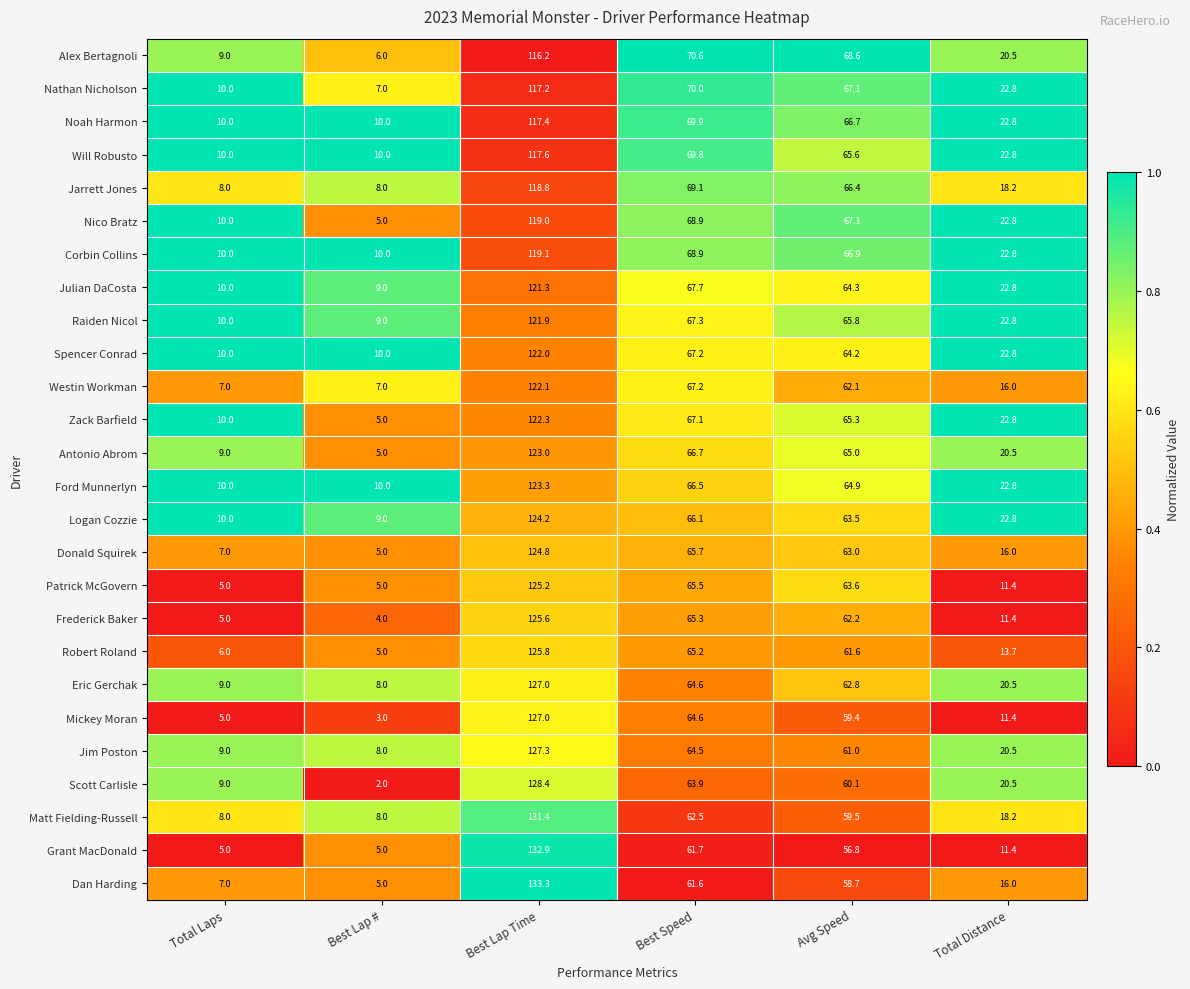

At which category is the sum across all series the highest?

Best Lap Time